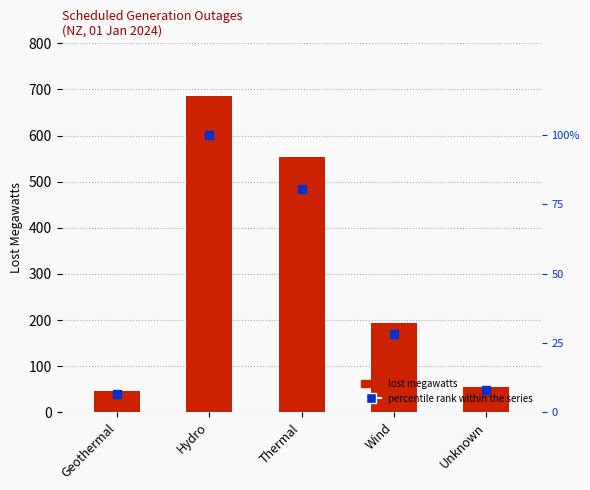

What is the minimum value for percentile rank within the series?

6.7